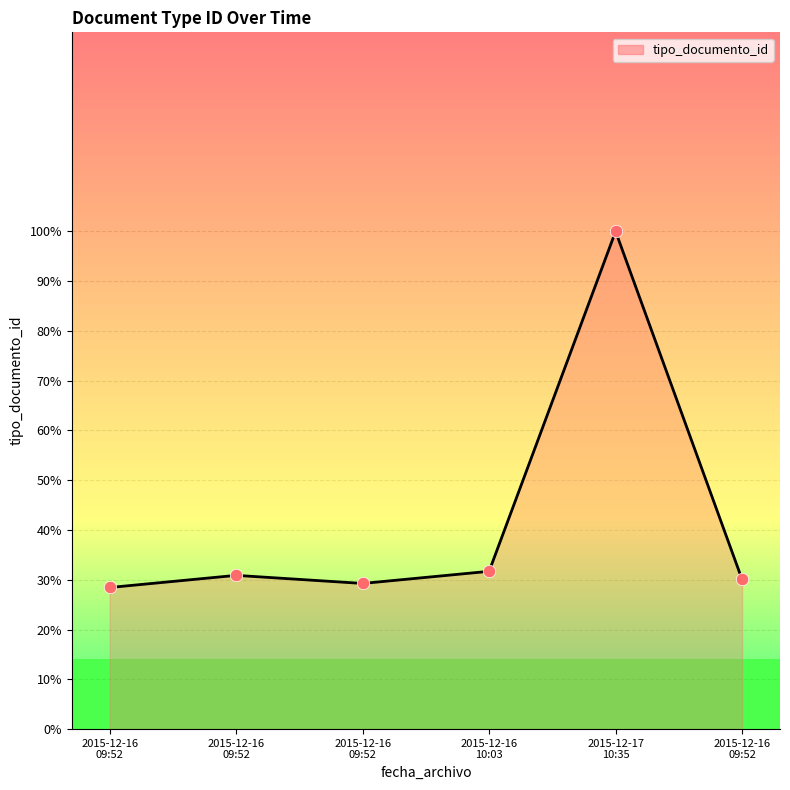

What is the ratio of the value at 2015-12-16
09:52 to the value at 2015-12-16
09:52?

1.1